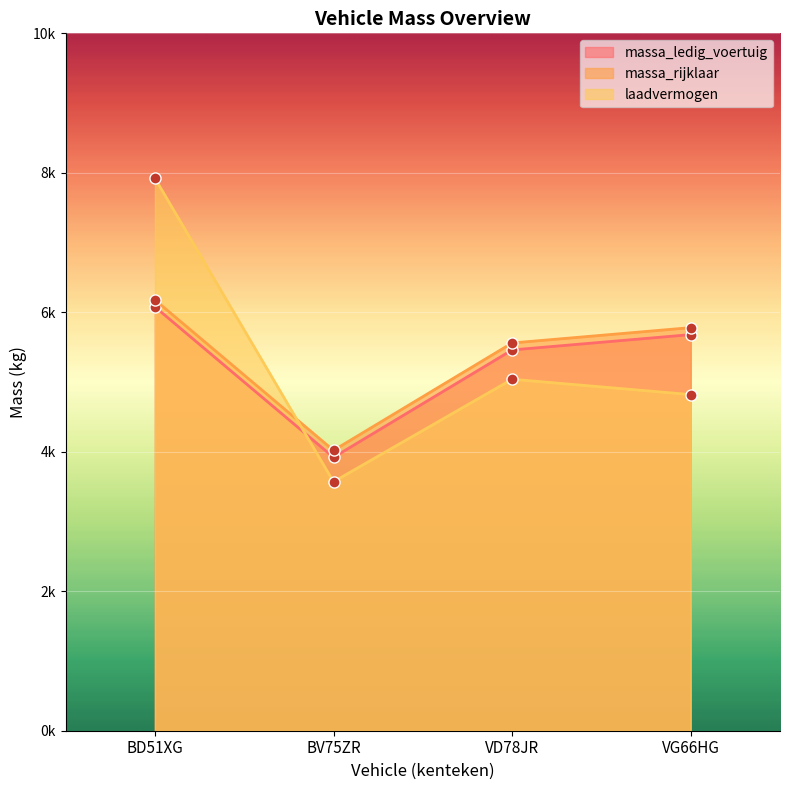

Where does the laadvermogen series first go above 5040?

BD51XG